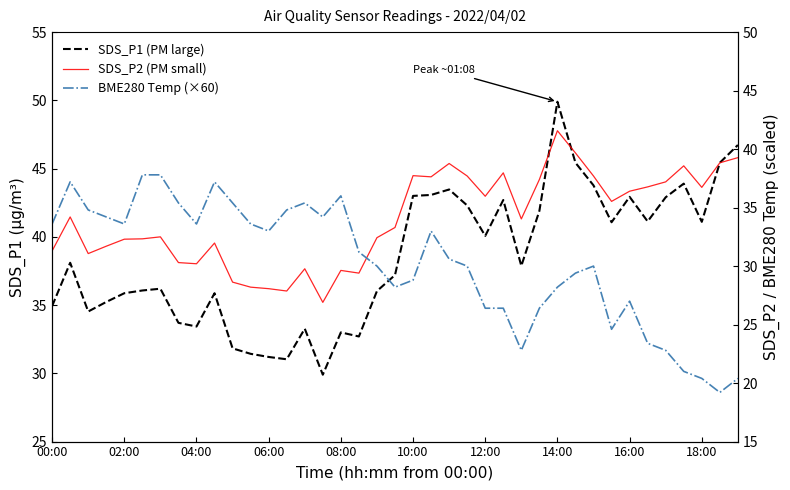

What is the spread (max minus min) of values at 10:00?

14.2